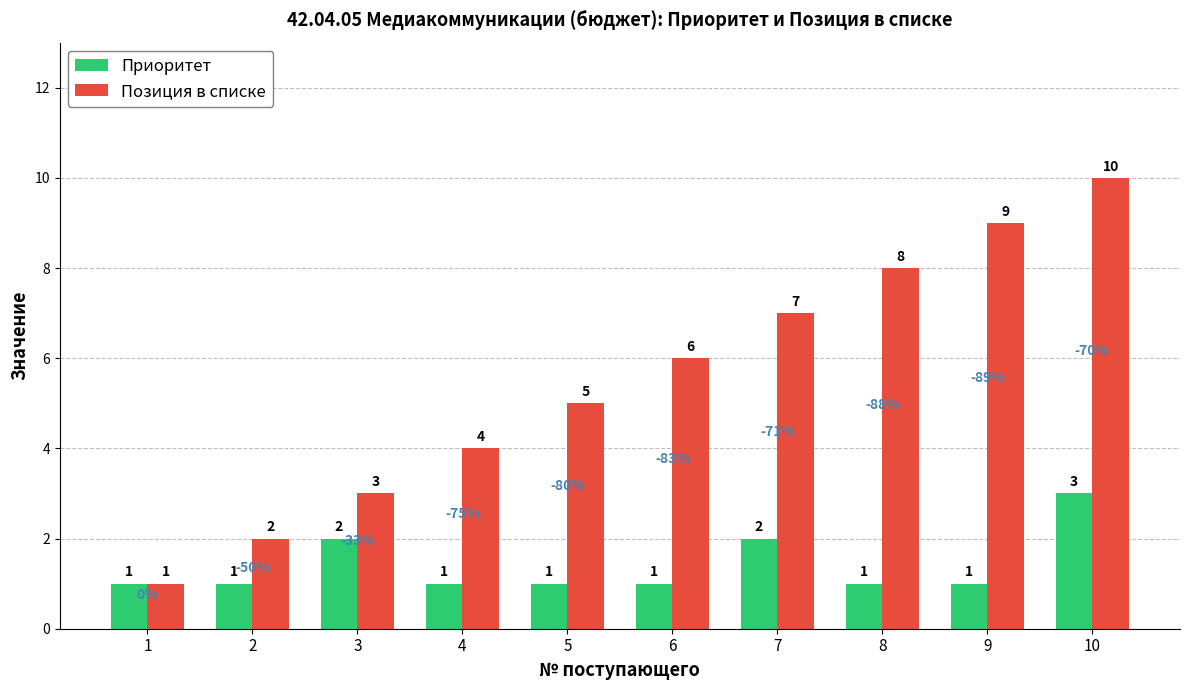

True or false: Позиция в списке has a value of 5 at 9.

False